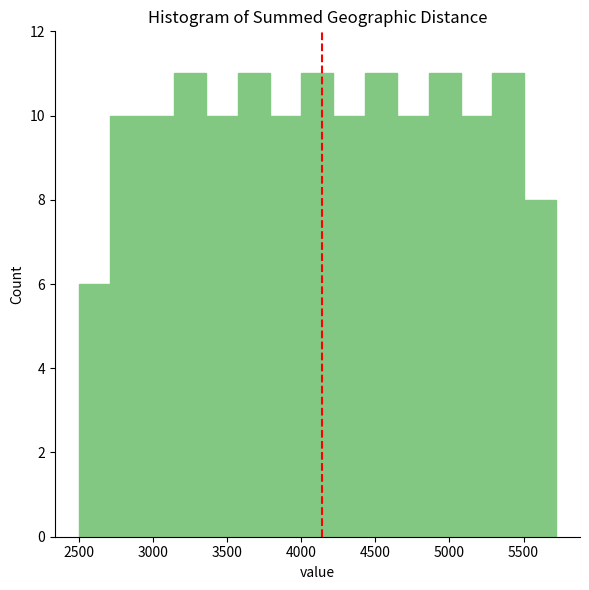

Reading left to right, list every bar in this chart as the range it spans on the x-axis followed by its height. Neither the bar edges nor the heights are printed on the chart, so give them approximately, as read against the axes.

2500 to 2700: 6
2700 to 2950: 10
2950 to 3150: 10
3150 to 3350: 11
3350 to 3550: 10
3550 to 3800: 11
3800 to 4000: 10
4000 to 4200: 11
4200 to 4450: 10
4450 to 4650: 11
4650 to 4850: 10
4850 to 5100: 11
5100 to 5300: 10
5300 to 5500: 11
5500 to 5700: 8